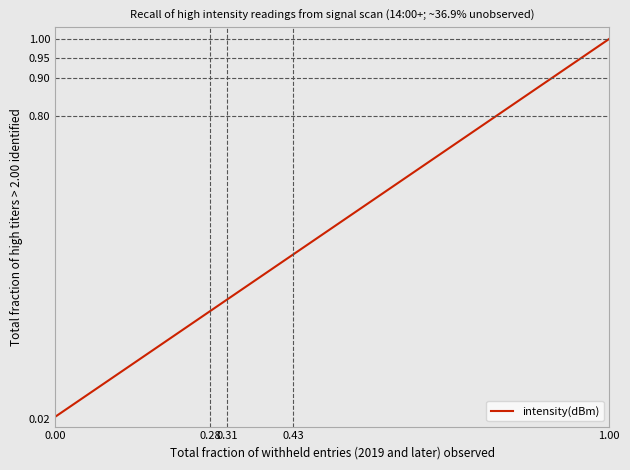

Which label corresponds to the largest value in the chart?

1.00